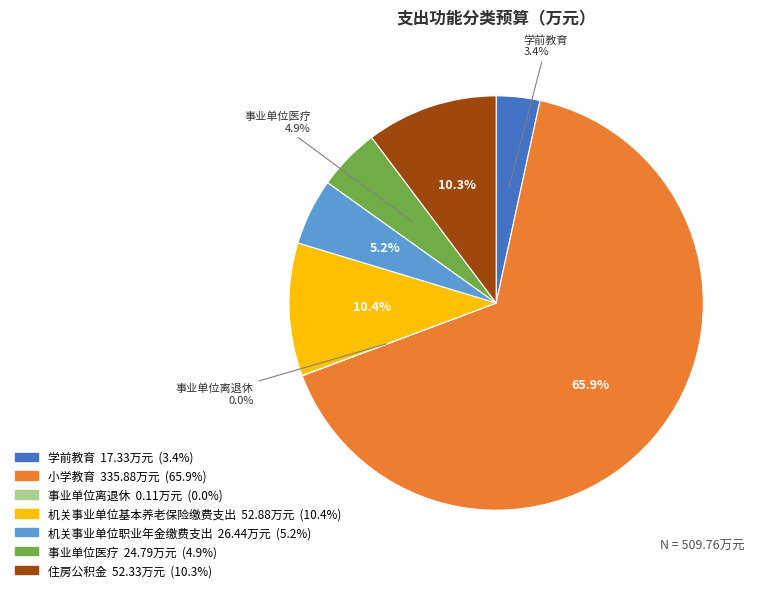

Is there a majority slice in this chart?

Yes